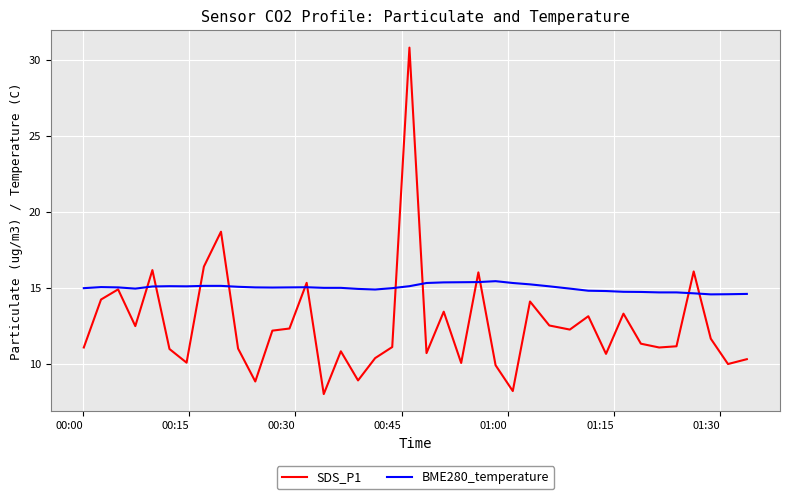

Which series has the widest spread of values?

SDS_P1